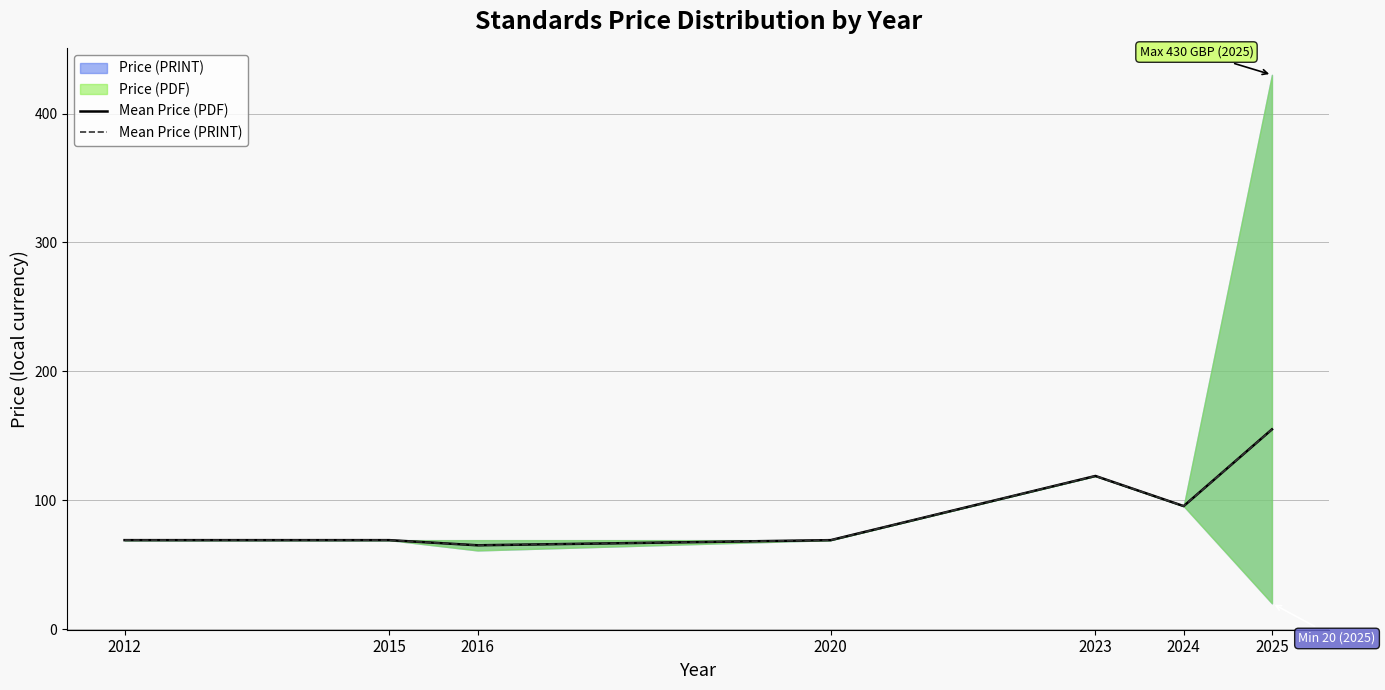

Where is the first local minimum for Mean Price (PRINT)?

2016